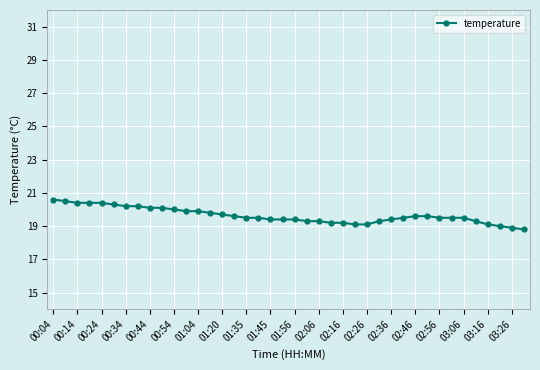

What is the value of the 14th point from the left?

19.8